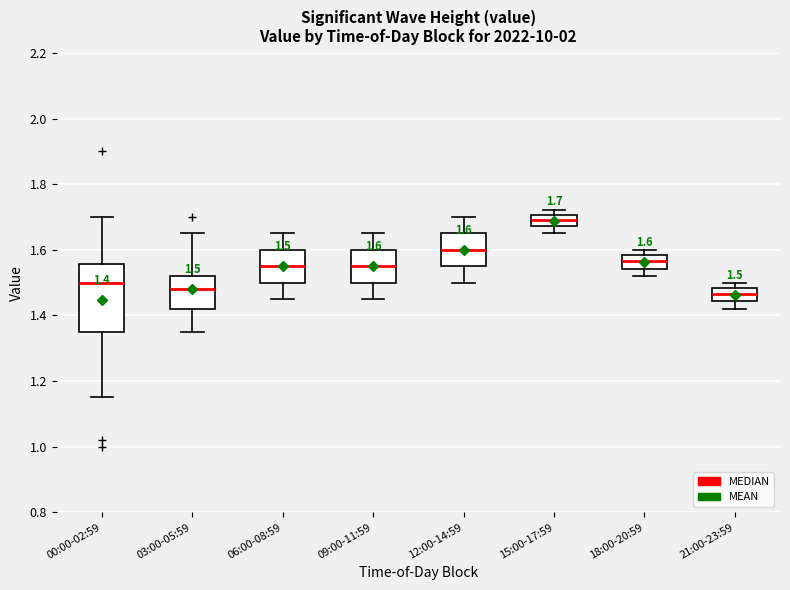

Which box is the tallest, from its lower edge to its upper edge?

00:00-02:59